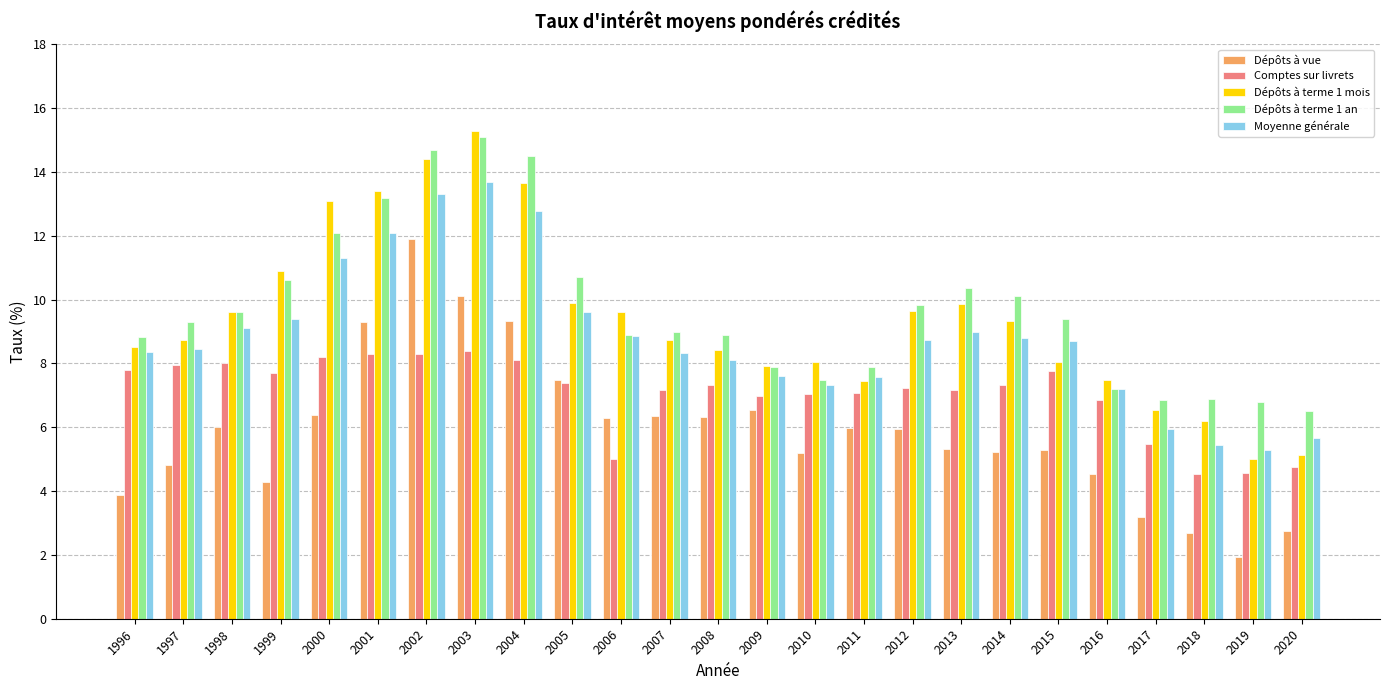

Between 2011 and 2017, which series saw the biggest shift?

Dépôts à vue